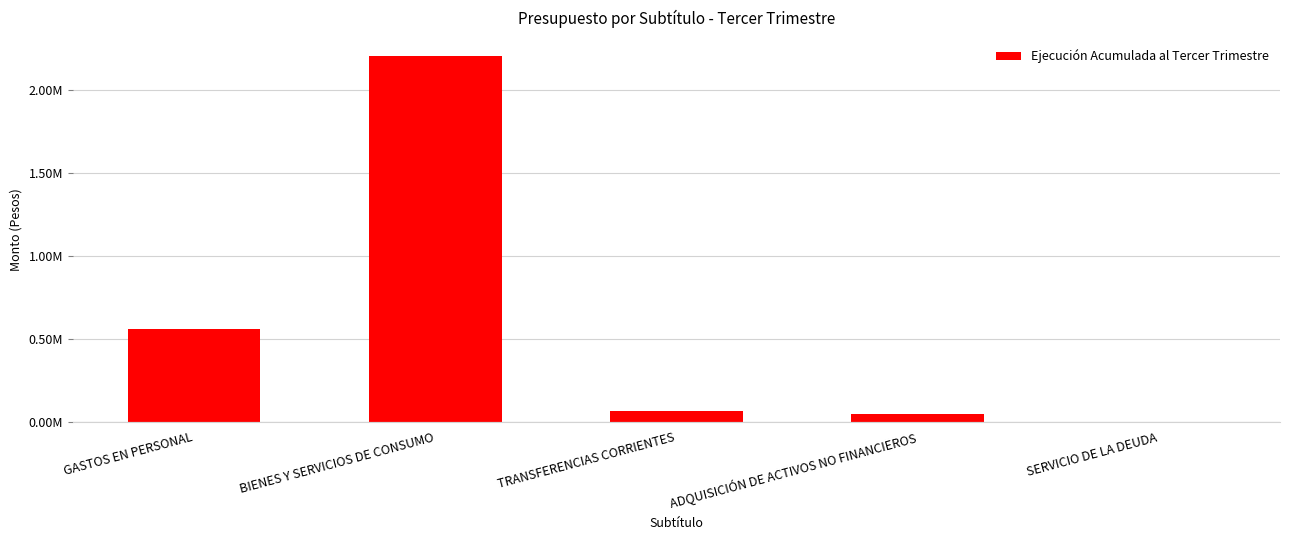

Are the bars grouped side by side (vs. stacked)?

No